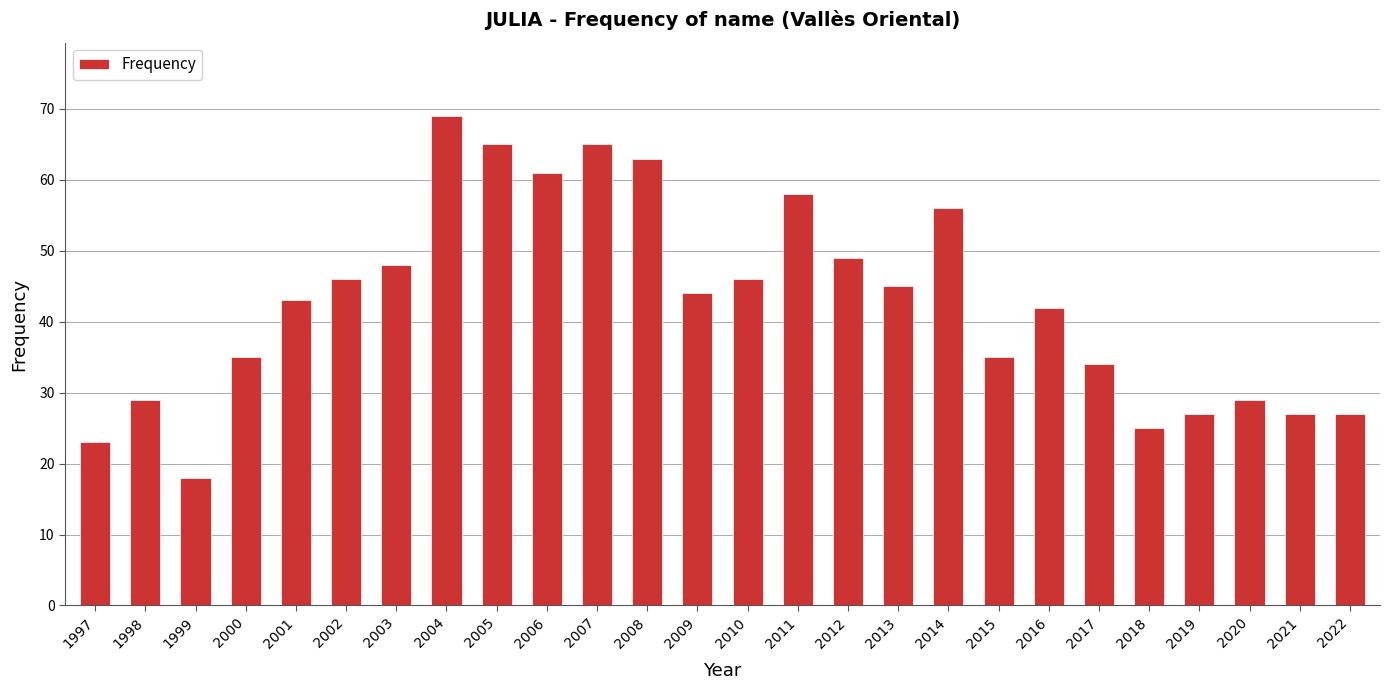

Count the number of data series in this chart.

1